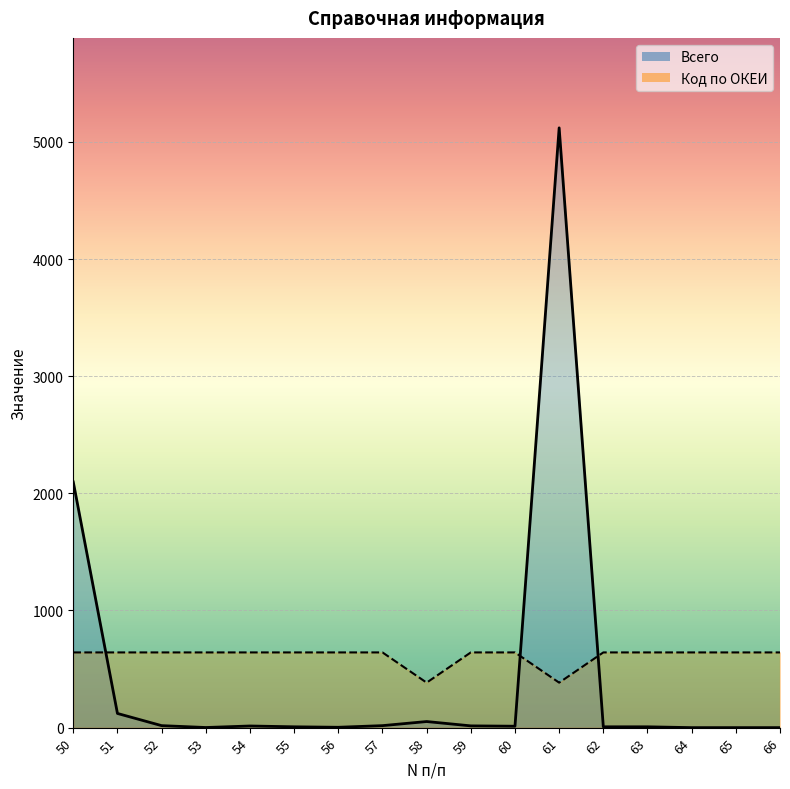

True or false: Код по ОКЕИ and Всего intersect in this chart.

True